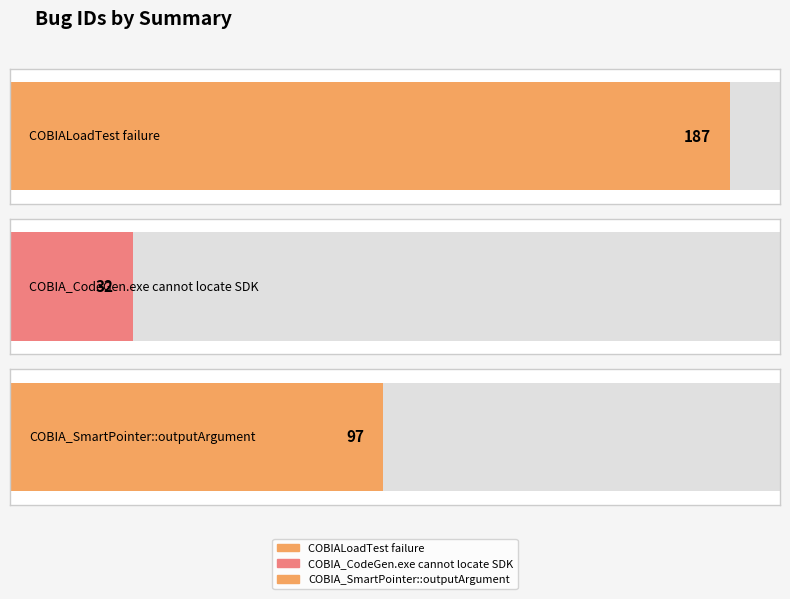

Where is the data nearest to the value 109?

COBIA_SmartPointer::outputArgument